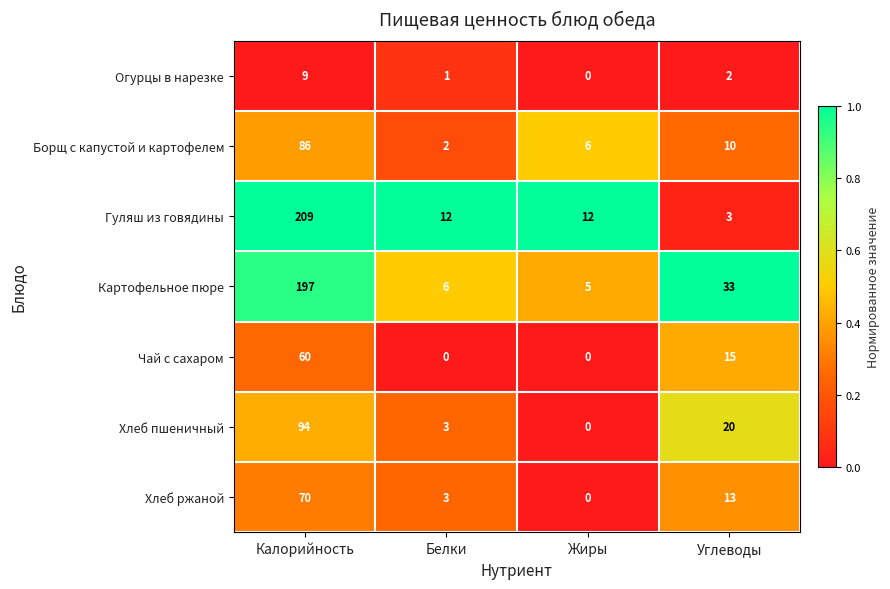

What is the spread (max minus min) of values at Белки?

12